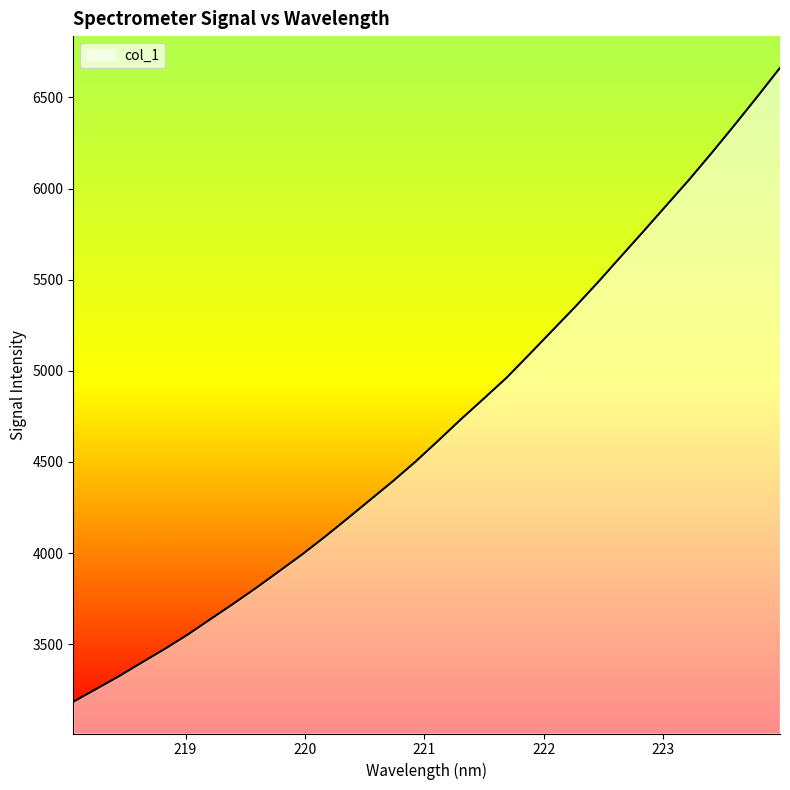

What is the greatest value displayed?

6662.6